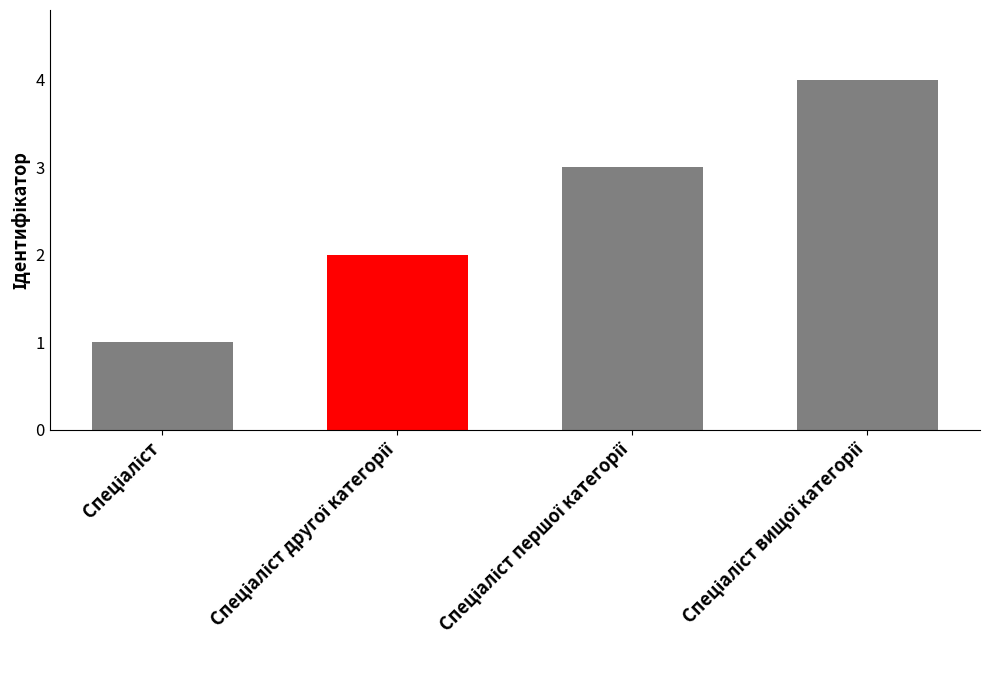

What is the smallest value displayed?

1